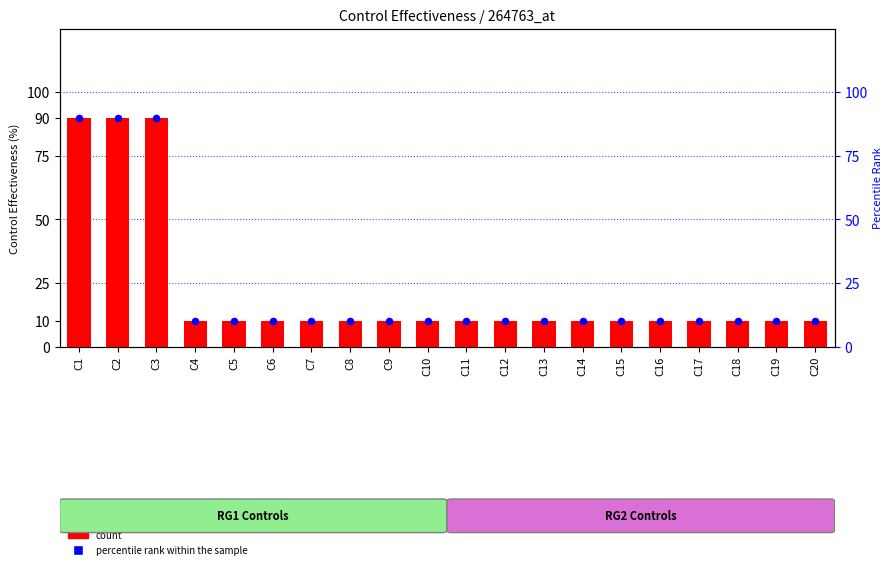

What are all the series names shown in the legend?

count, percentile rank within the sample